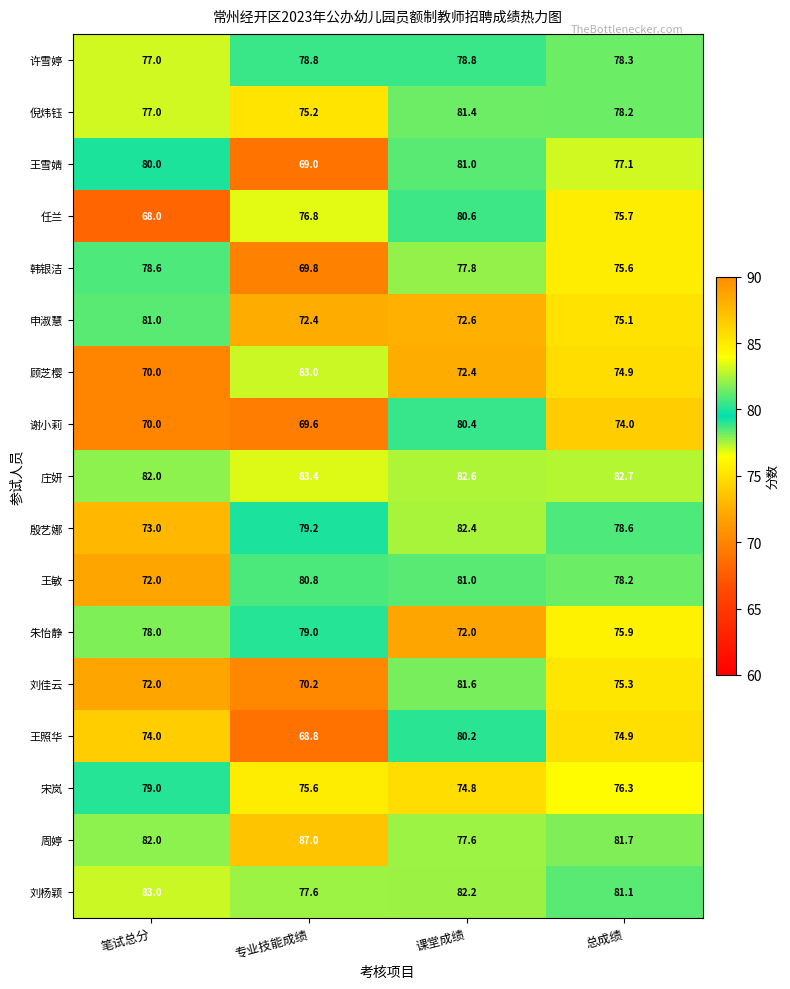

At which label is 顾芝樱 closest to 76?

总成绩